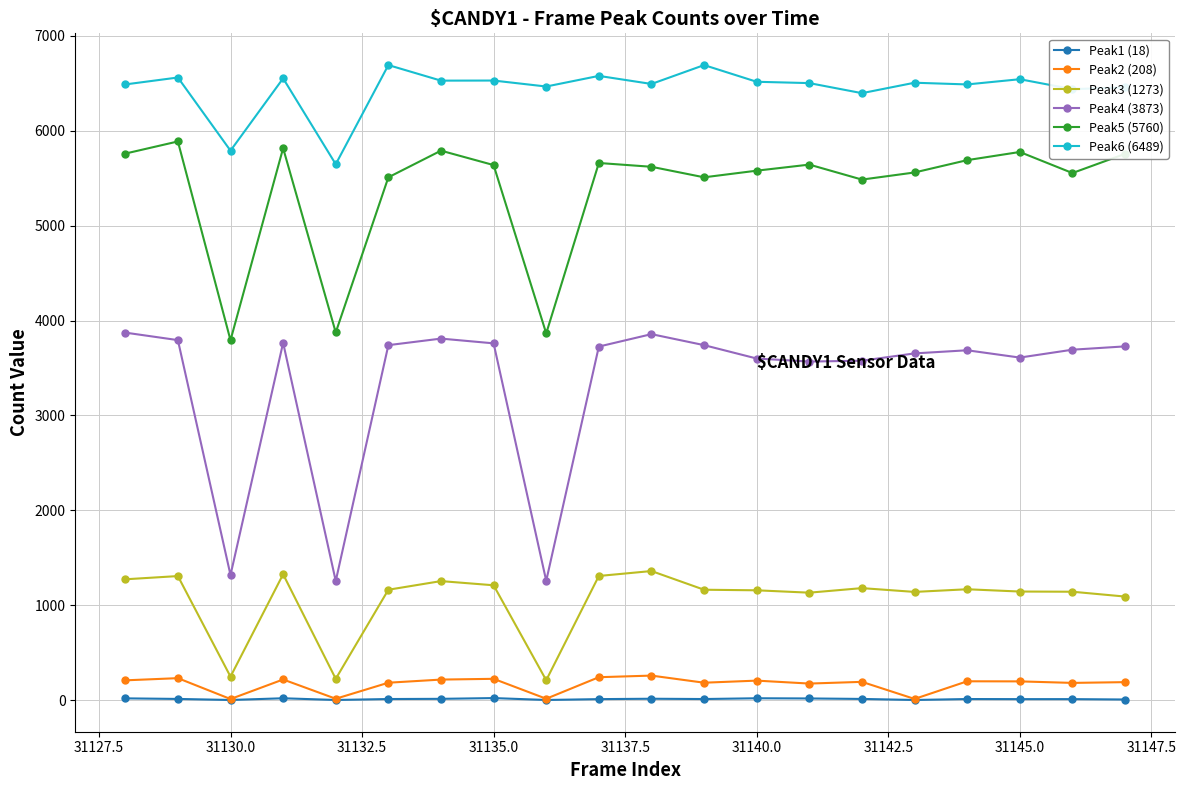

Which series has the largest total across all categories?

Peak6 (6489)